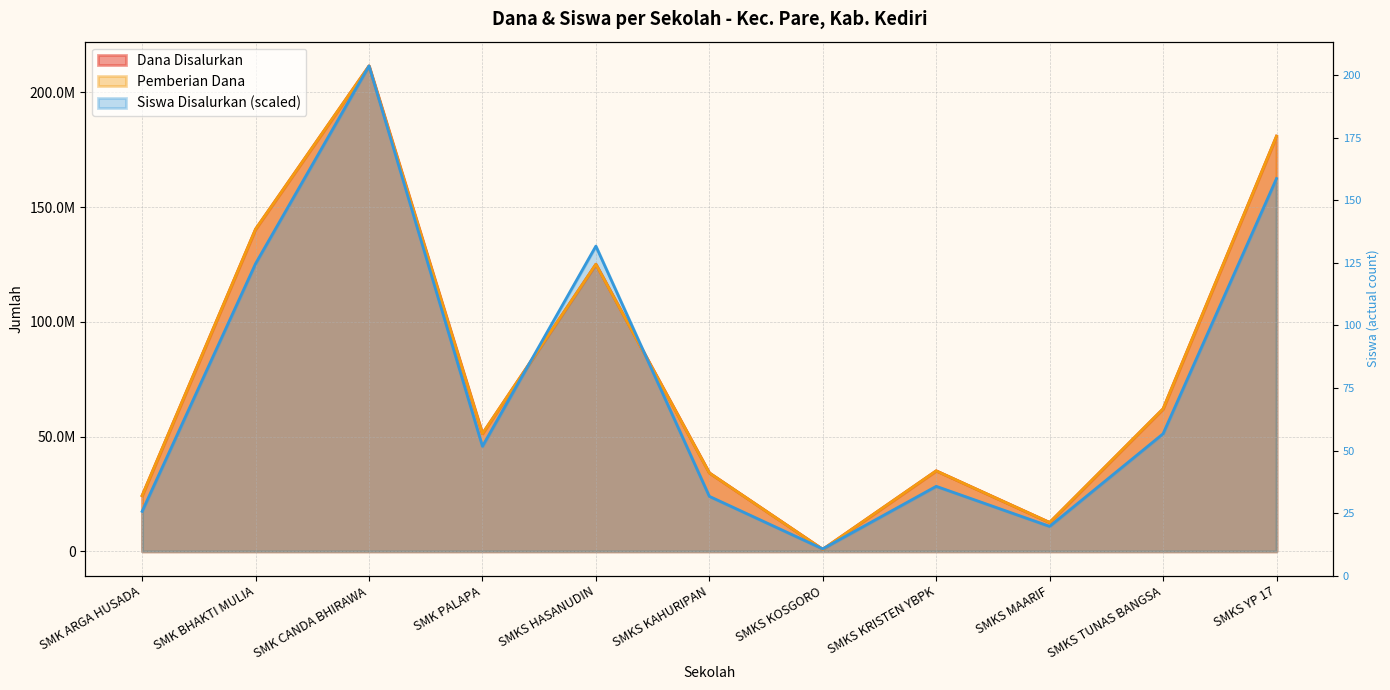

At which category does Dana Disalurkan reach its first local peak?

SMK CANDA BHIRAWA